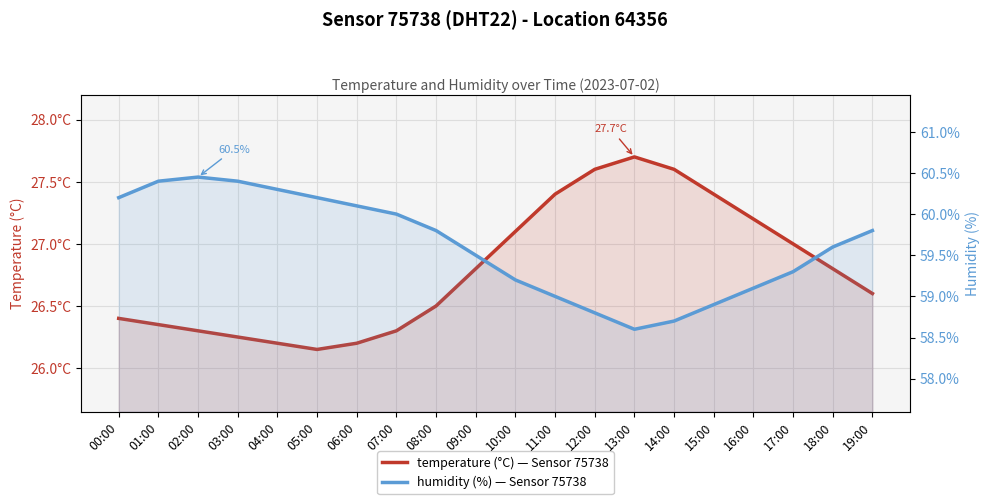

Rank the series by their average value, from highest to lowest.

humidity, temperature